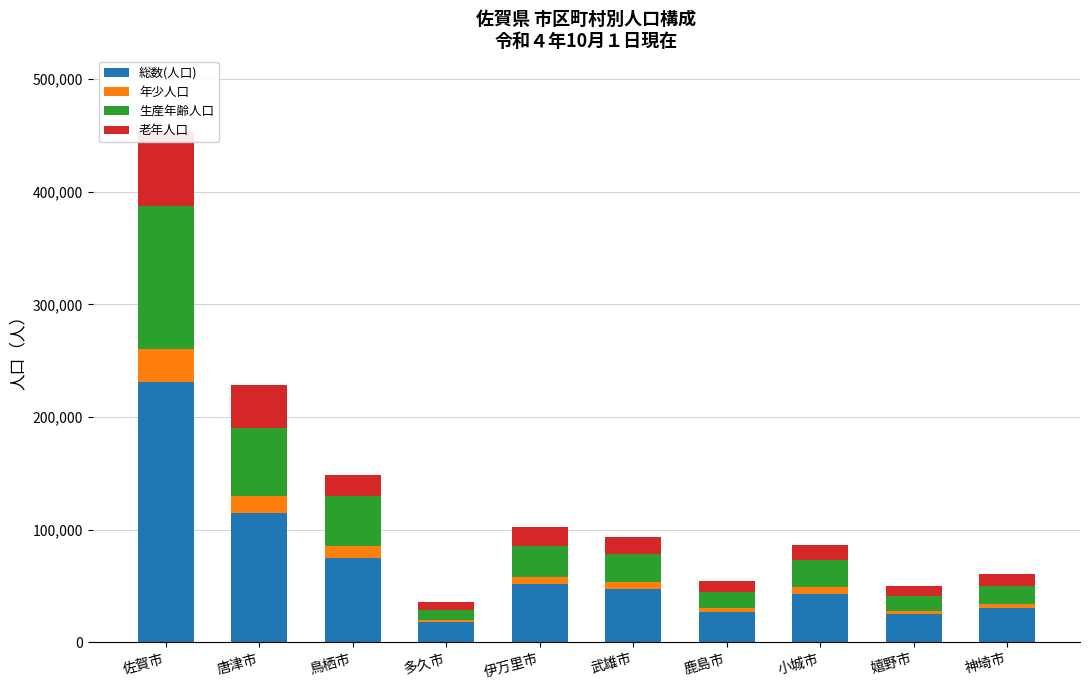

Count the number of data series in this chart.

4